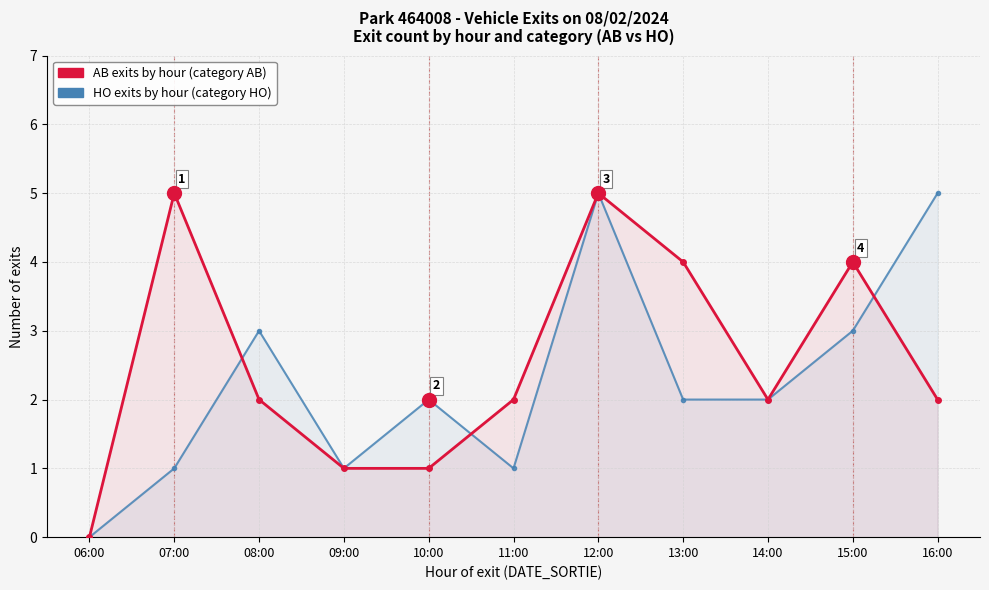

At which label is AB exits by hour closest to 2?

08:00